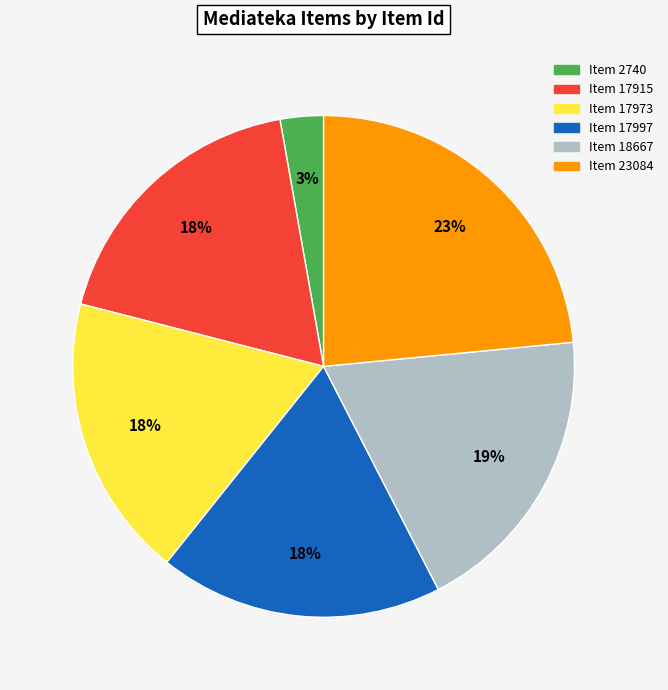

The Item 17997 slice represents 31% of the pie. True or false?

False